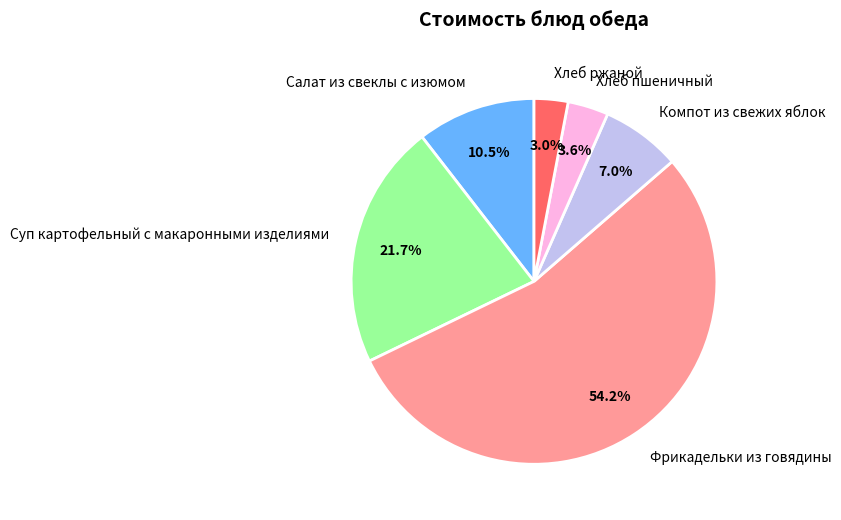

What is the ratio of the value at Компот из свежих яблок to the value at Салат из свеклы с изюмом?

0.7